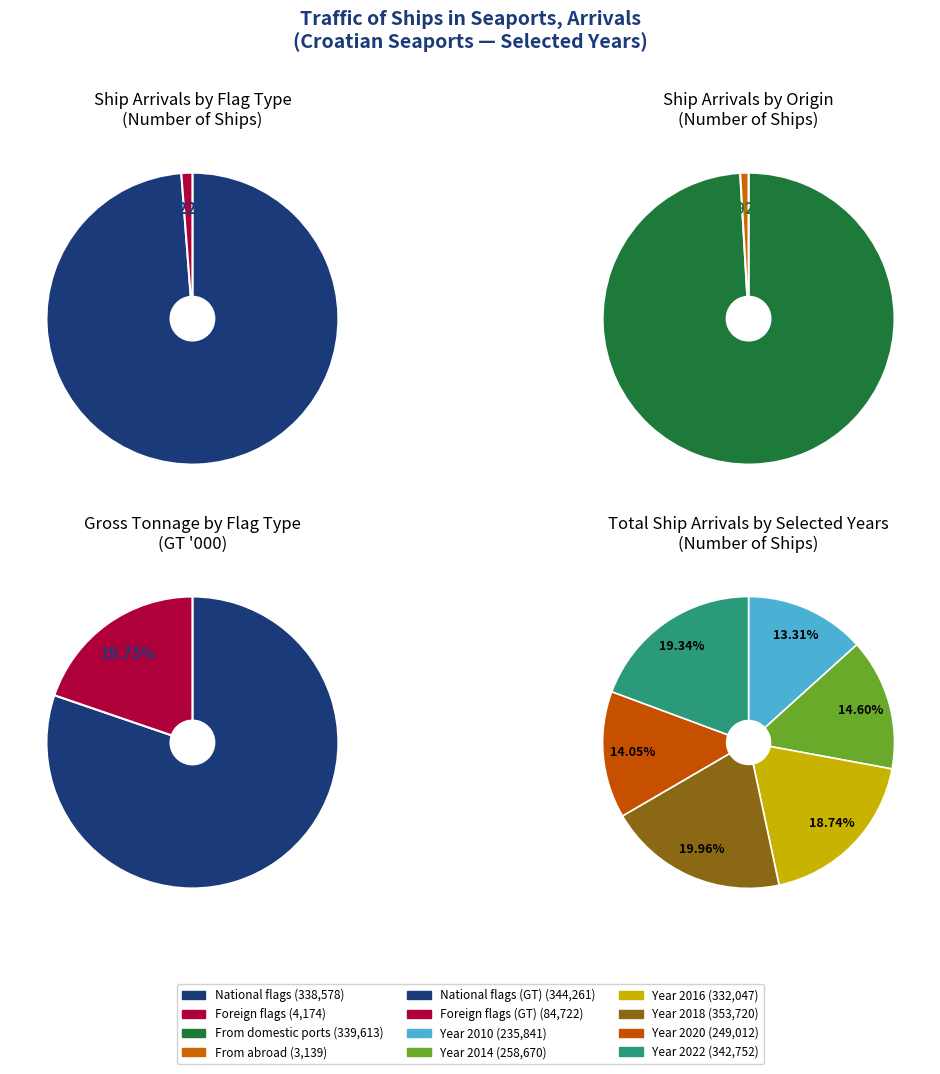

Rank the categories by value from lowest to highest.

Foreign flags, National flags